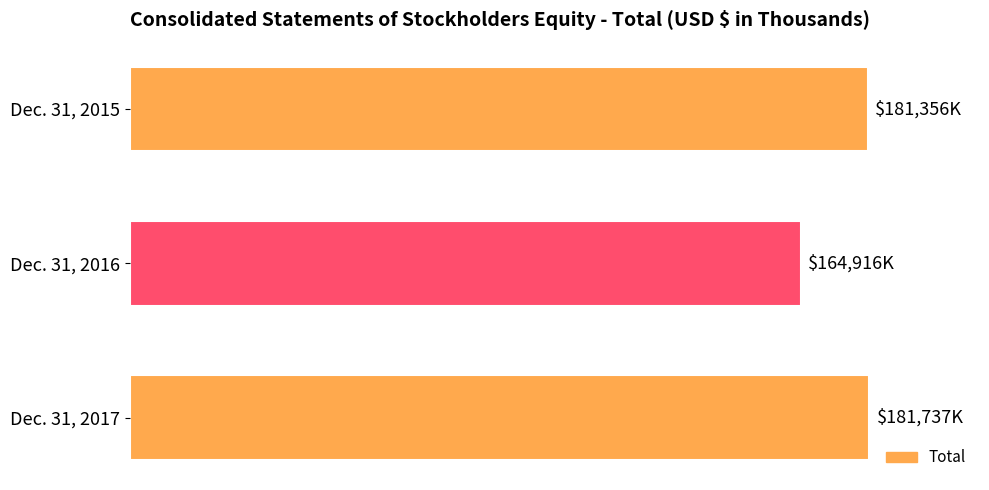

Are the bars horizontal?

Yes